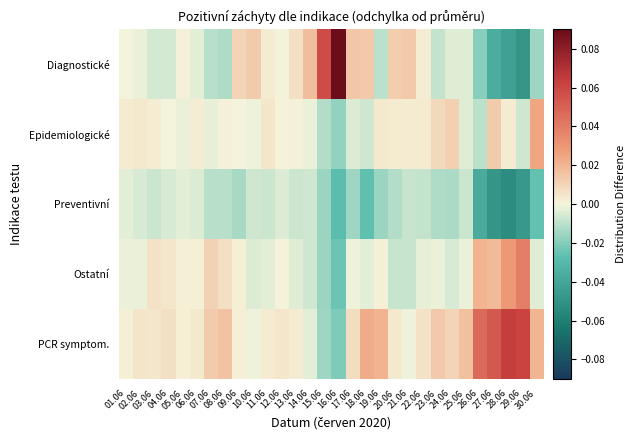

Reading left to right, what are all the values shown in this chart?

Diagnostické: 01.06=-0.0	02.06=-0.0	03.06=-0.0	04.06=-0.0	05.06=0.0	06.06=-0.0	07.06=-0.0	08.06=-0.0	09.06=0.0	10.06=0.0	11.06=0.0	12.06=0.0	13.06=0.0	14.06=0.0	15.06=0.1	16.06=0.1	17.06=0.0	18.06=0.0	19.06=-0.0	20.06=0.0	21.06=0.0	22.06=0.0	23.06=-0.0	24.06=-0.0	25.06=-0.0	26.06=-0.0	27.06=-0.0	28.06=-0.0	29.06=-0.0	30.06=-0.0
Epidemiologické: 01.06=0.0	02.06=0.0	03.06=0.0	04.06=-0.0	05.06=-0.0	06.06=0.0	07.06=-0.0	08.06=0.0	09.06=-0.0	10.06=-0.0	11.06=0.0	12.06=0.0	13.06=0.0	14.06=-0.0	15.06=-0.0	16.06=-0.0	17.06=-0.0	18.06=-0.0	19.06=0.0	20.06=0.0	21.06=0.0	22.06=0.0	23.06=0.0	24.06=0.0	25.06=-0.0	26.06=-0.0	27.06=0.0	28.06=0.0	29.06=-0.0	30.06=0.0
Preventivní: 01.06=-0.0	02.06=-0.0	03.06=-0.0	04.06=-0.0	05.06=-0.0	06.06=-0.0	07.06=-0.0	08.06=-0.0	09.06=-0.0	10.06=-0.0	11.06=-0.0	12.06=-0.0	13.06=-0.0	14.06=-0.0	15.06=-0.0	16.06=-0.0	17.06=-0.0	18.06=-0.0	19.06=-0.0	20.06=-0.0	21.06=-0.0	22.06=-0.0	23.06=-0.0	24.06=-0.0	25.06=-0.0	26.06=-0.0	27.06=-0.0	28.06=-0.1	29.06=-0.0	30.06=-0.0
Ostatní: 01.06=-0.0	02.06=-0.0	03.06=0.0	04.06=0.0	05.06=0.0	06.06=0.0	07.06=0.0	08.06=0.0	09.06=0.0	10.06=-0.0	11.06=-0.0	12.06=0.0	13.06=-0.0	14.06=-0.0	15.06=-0.0	16.06=-0.0	17.06=-0.0	18.06=-0.0	19.06=0.0	20.06=-0.0	21.06=-0.0	22.06=-0.0	23.06=-0.0	24.06=-0.0	25.06=-0.0	26.06=0.0	27.06=0.0	28.06=0.0	29.06=0.0	30.06=-0.0
PCR symptom.: 01.06=0.0	02.06=0.0	03.06=0.0	04.06=0.0	05.06=0.0	06.06=0.0	07.06=0.0	08.06=0.0	09.06=0.0	10.06=-0.0	11.06=0.0	12.06=0.0	13.06=0.0	14.06=-0.0	15.06=-0.0	16.06=-0.0	17.06=0.0	18.06=0.0	19.06=0.0	20.06=0.0	21.06=-0.0	22.06=0.0	23.06=0.0	24.06=0.0	25.06=0.0	26.06=0.0	27.06=0.1	28.06=0.1	29.06=0.1	30.06=0.0